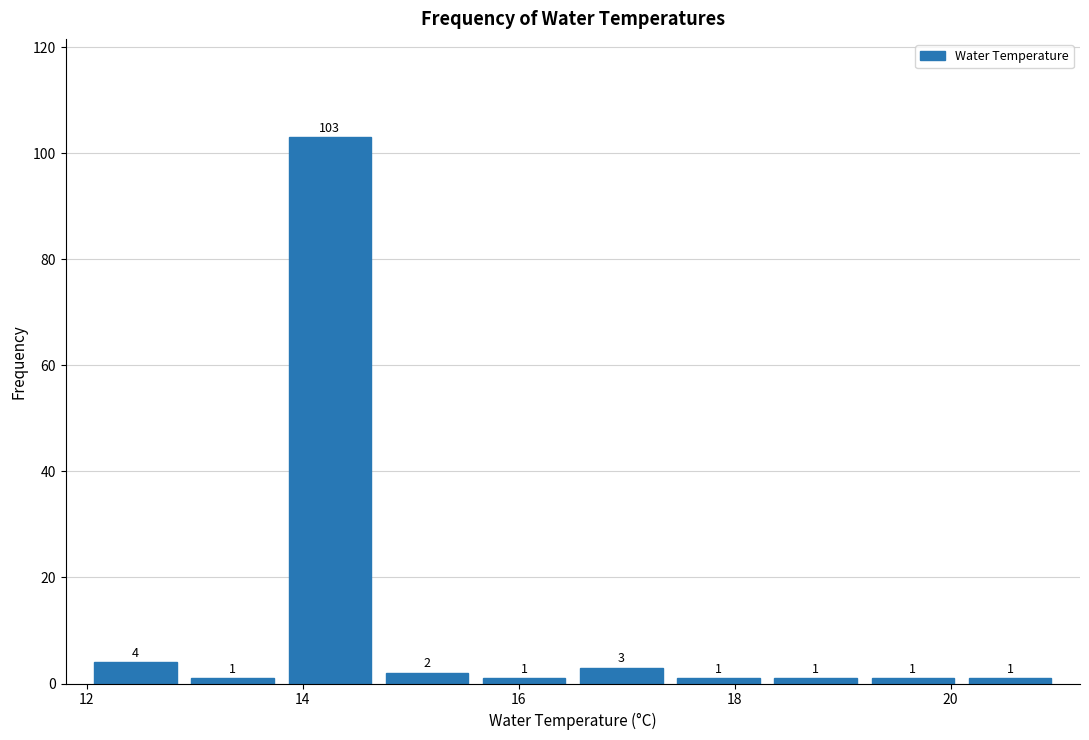

What is the height of the bar covering 12.9 to 13.8 on the x-axis? The bar edges are not printed on the chart, so give them approximately, as read against the axis.

1